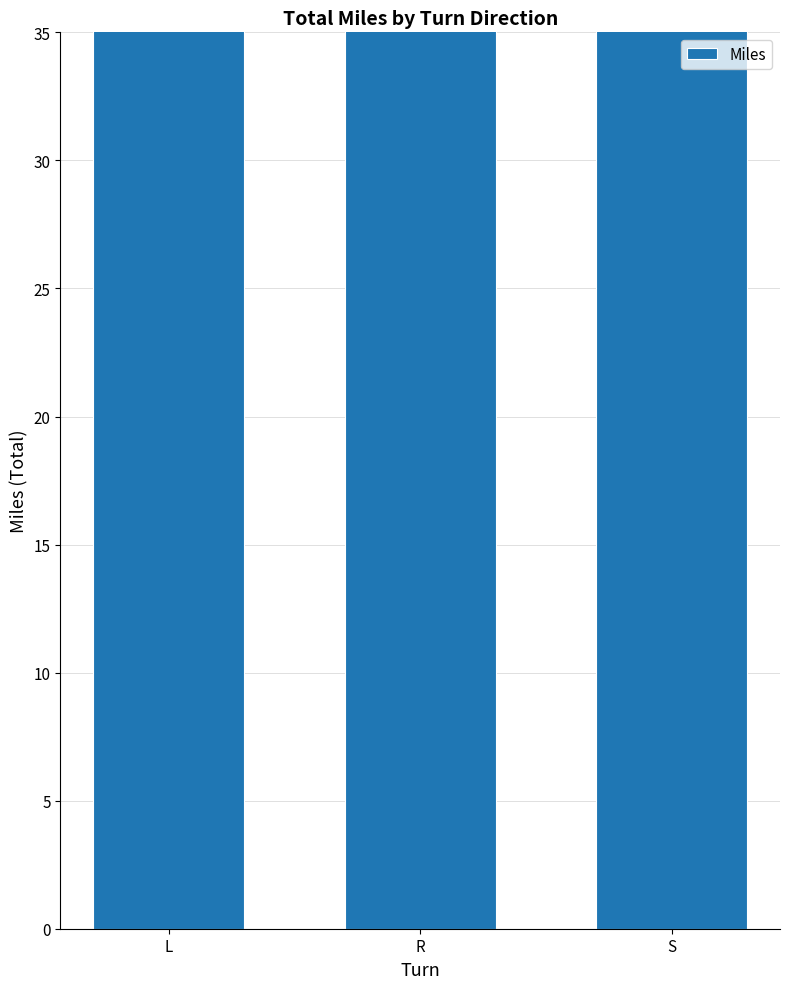

Are the bars grouped side by side (vs. stacked)?

No